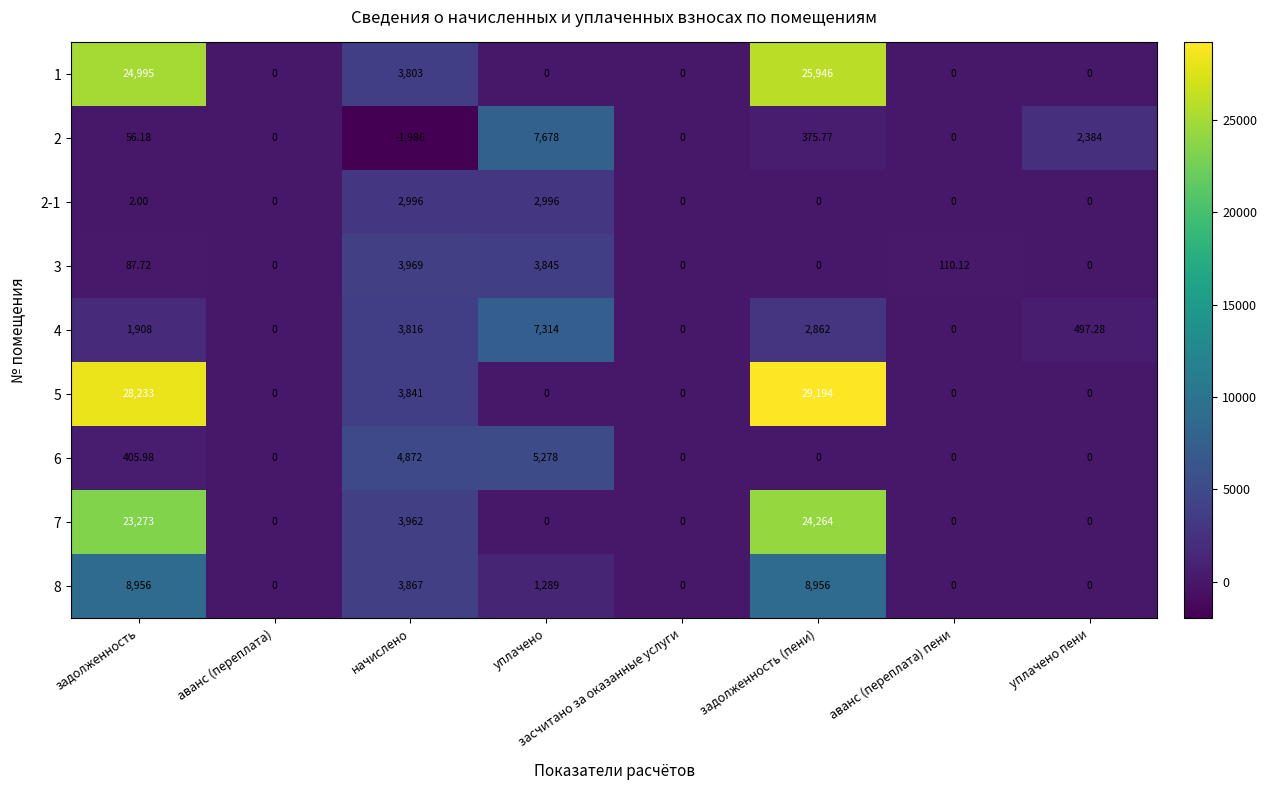

At which label does 6 reach its peak?

уплачено